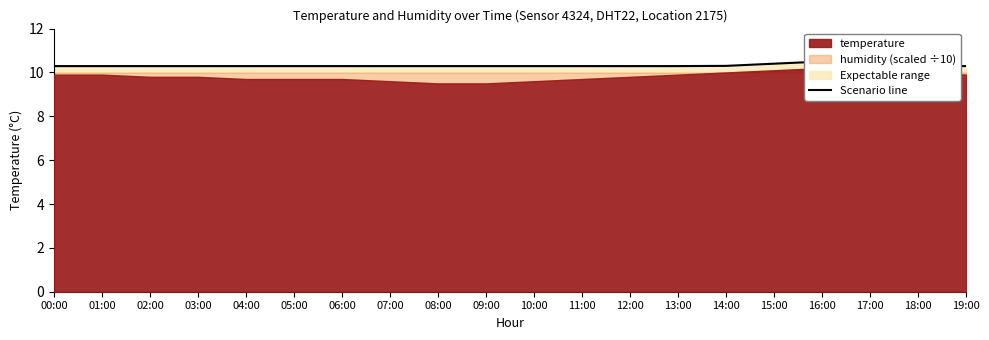

What is the label of the 19th point from the left?

18:00